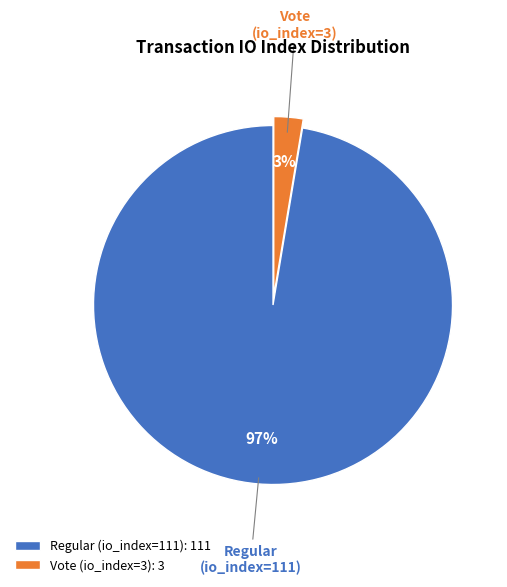

Which category accounts for the majority?

Regular (io_index=111)